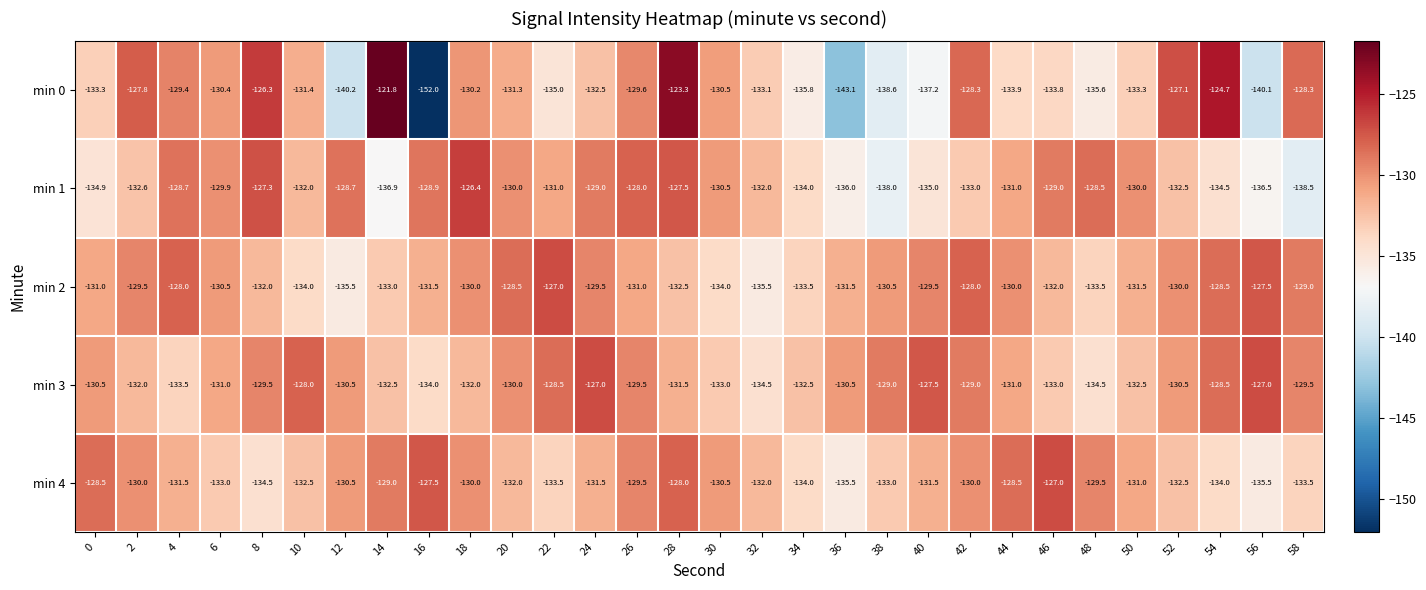

Count the number of categories in the chart.

30